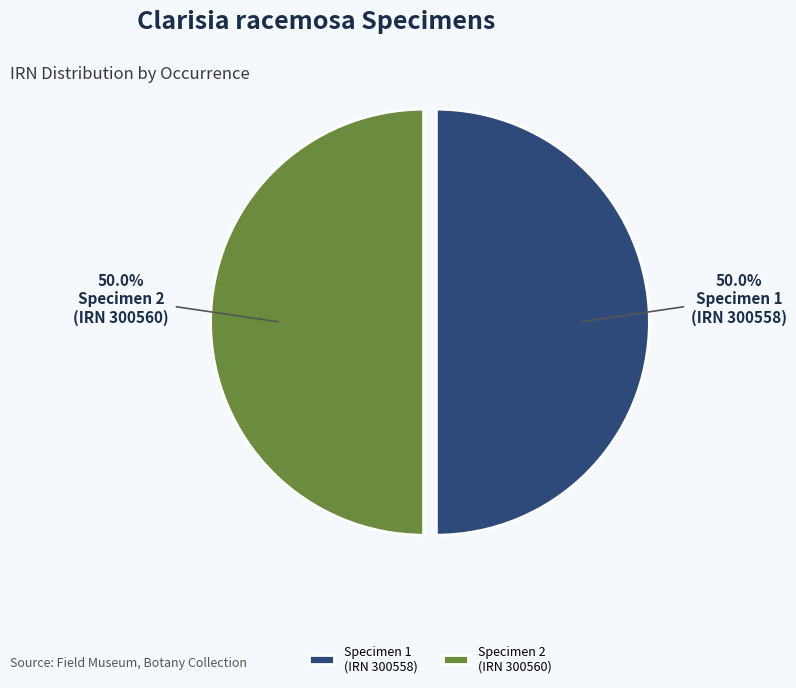

What portion of the pie excludes Specimen 1 (IRN 300558)?

50.0%